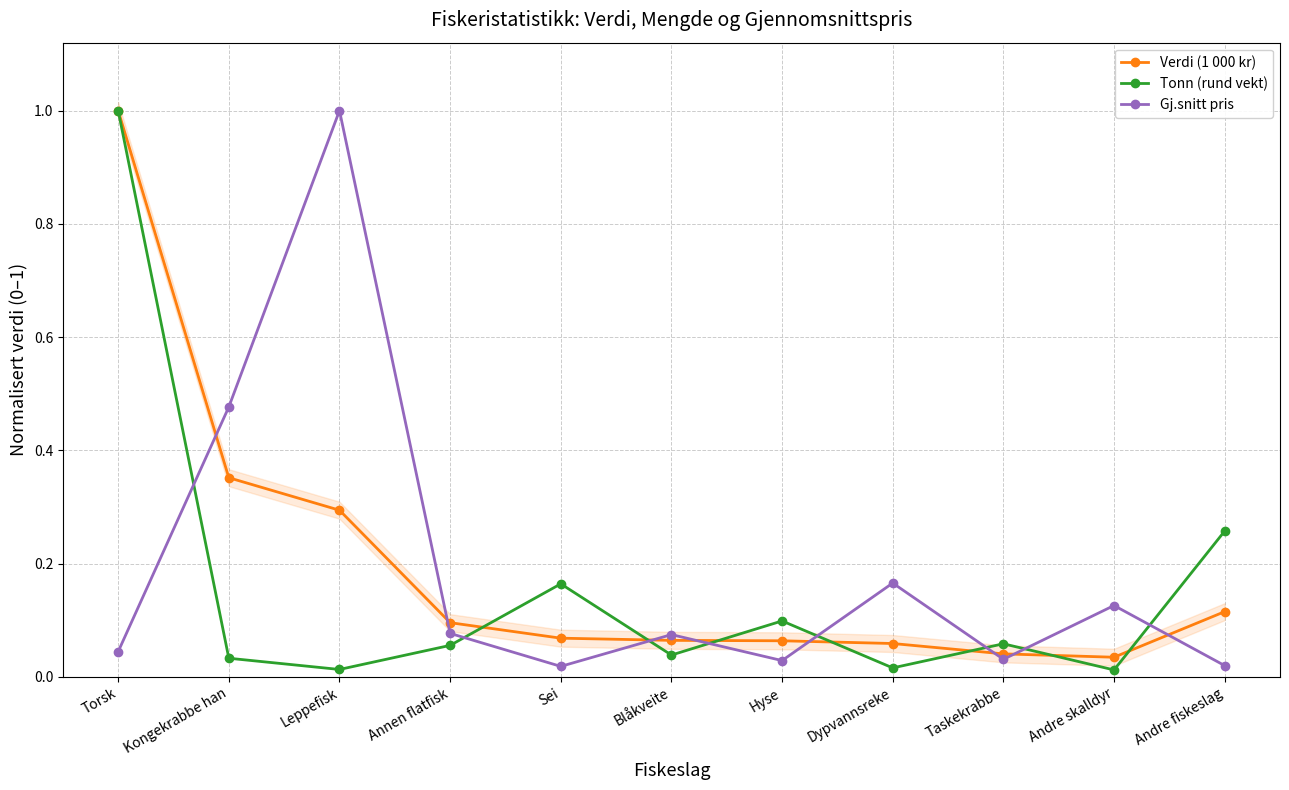

At how many categories does at least one series exceed 0?

11